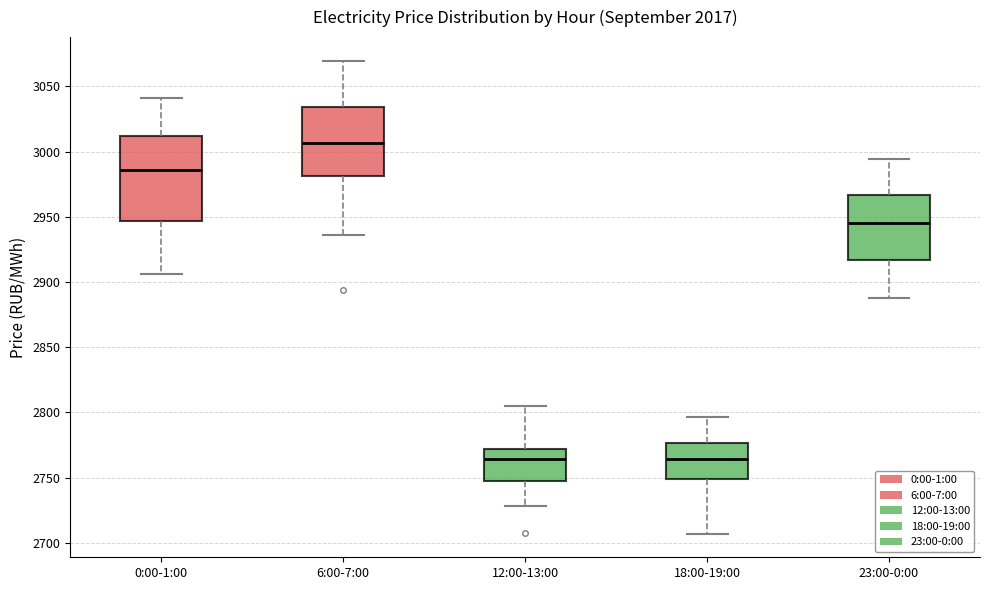

Which box's median line is the highest?

6:00-7:00